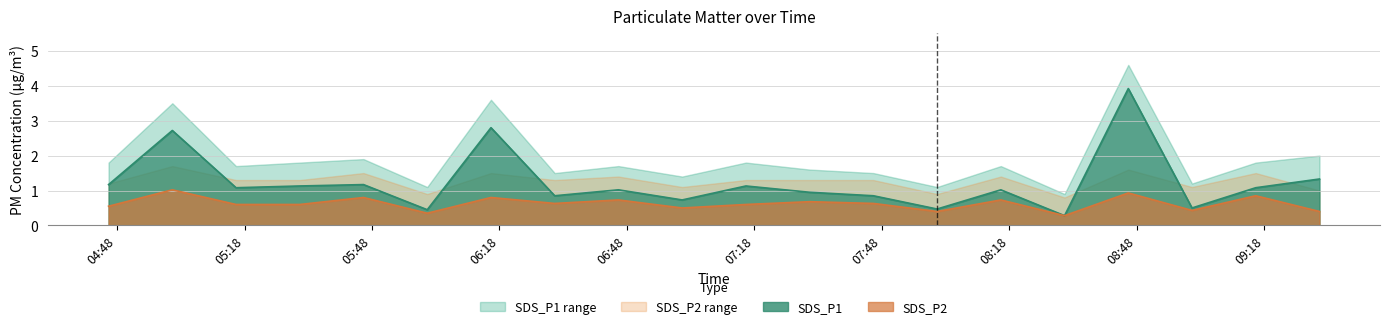

Reading left to right, list all the values displayed in this chart.

SDS_P1: 1.2	2.7	1.1	1.1	1.2	0.5	2.8	0.8	1.0	0.7	1.1	0.9	0.8	0.5	1.0	0.3	3.9	0.5	1.1	1.3
SDS_P2: 0.6	1.0	0.6	0.6	0.8	0.3	0.8	0.6	0.7	0.5	0.6	0.7	0.6	0.4	0.7	0.3	0.9	0.4	0.8	0.4